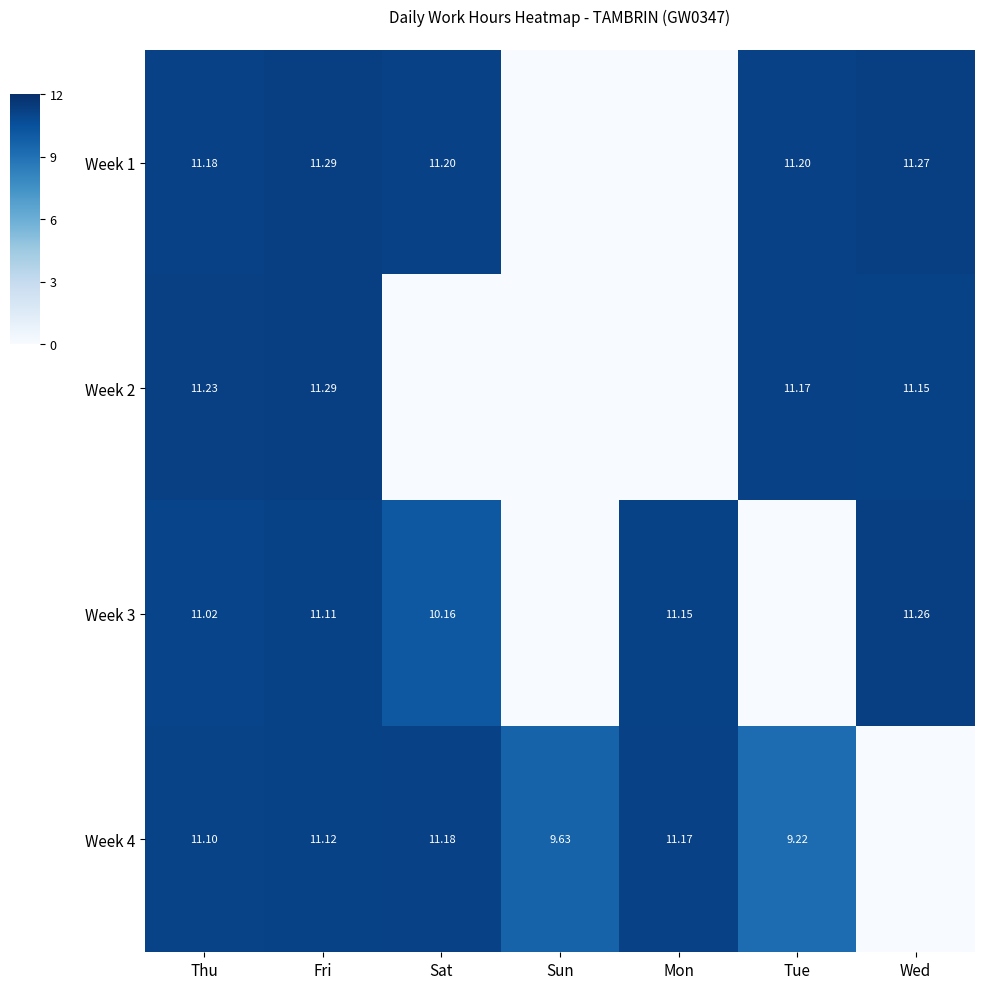

List the labels in order of Week 3 value, largest first.

Wed, Mon, Fri, Thu, Sat, Sun, Tue